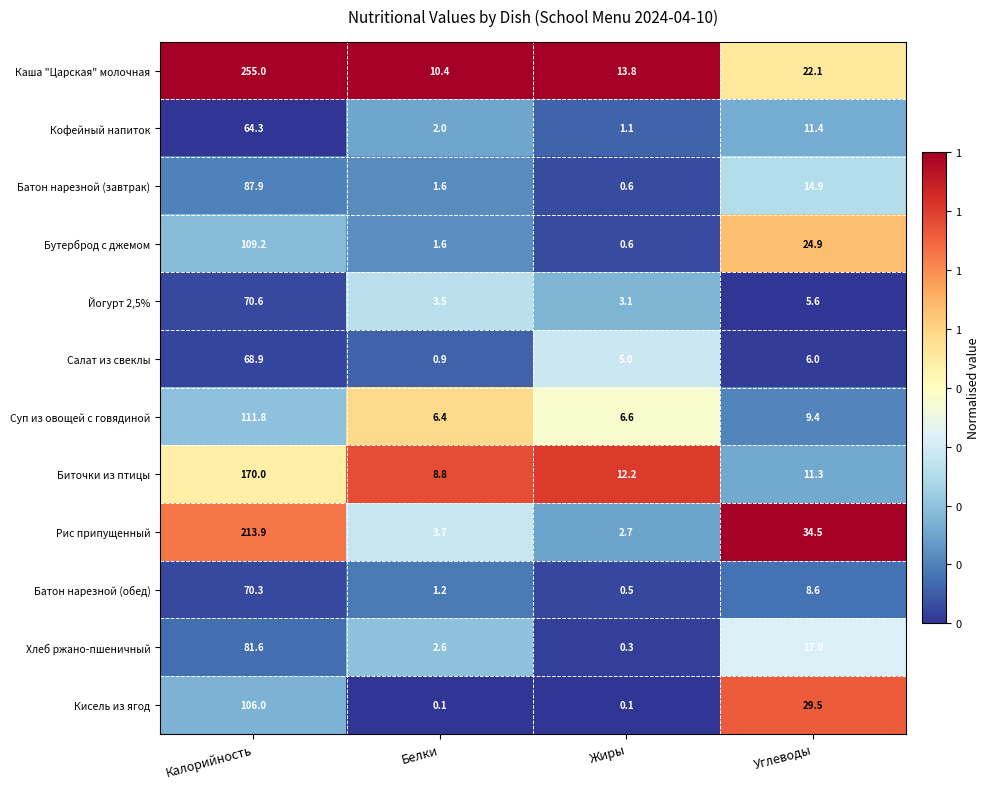

What is the difference between the maximum and minimum values in the Кисель из ягод series?

105.9